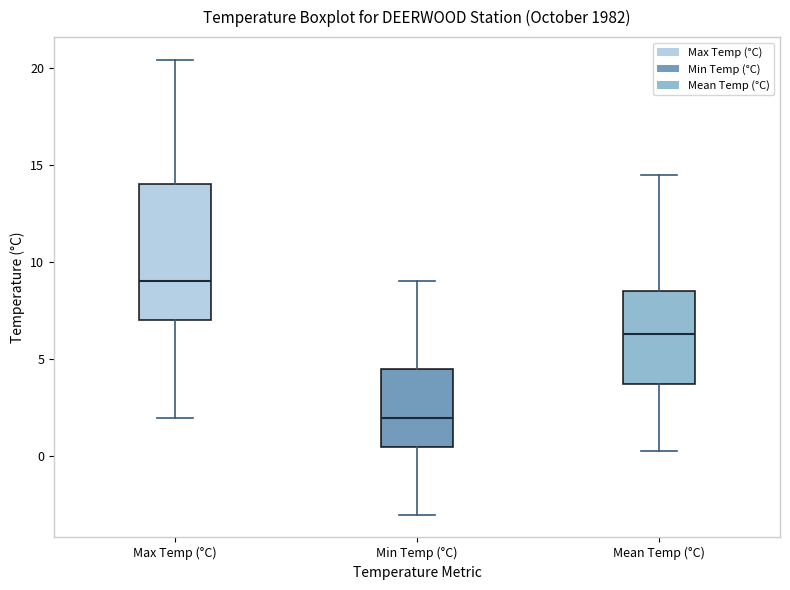

Where is the upper edge of the box for Max Temp (°C) on the y-axis? The values are not printed on the chart, so give them approximately, as read against the axis.

14.0